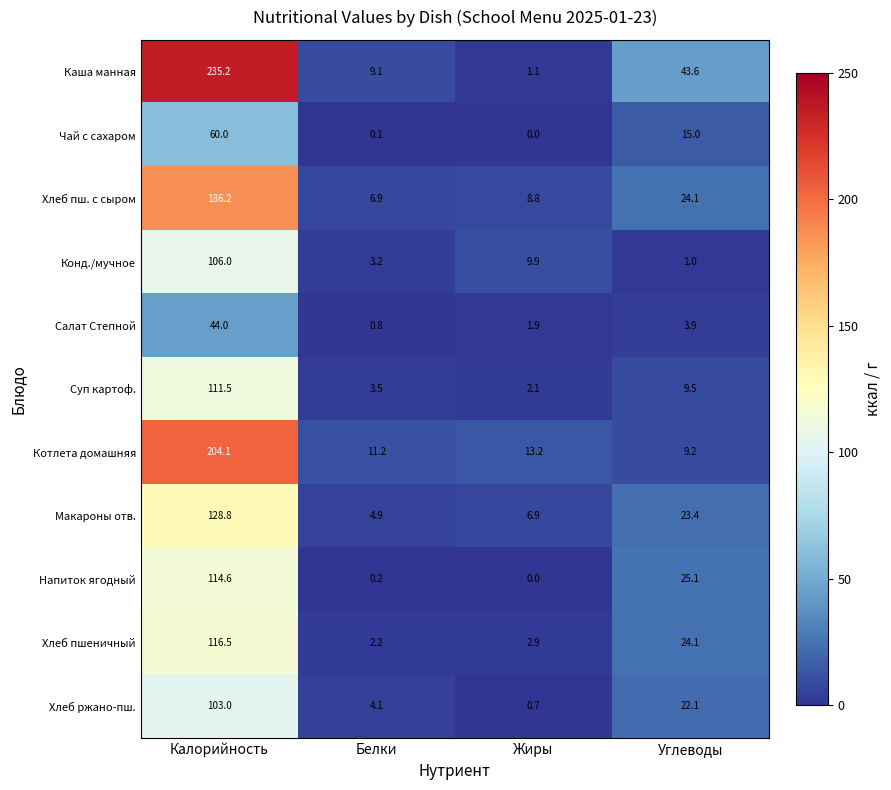

What is the total value across all series at Калорийность?

1409.9